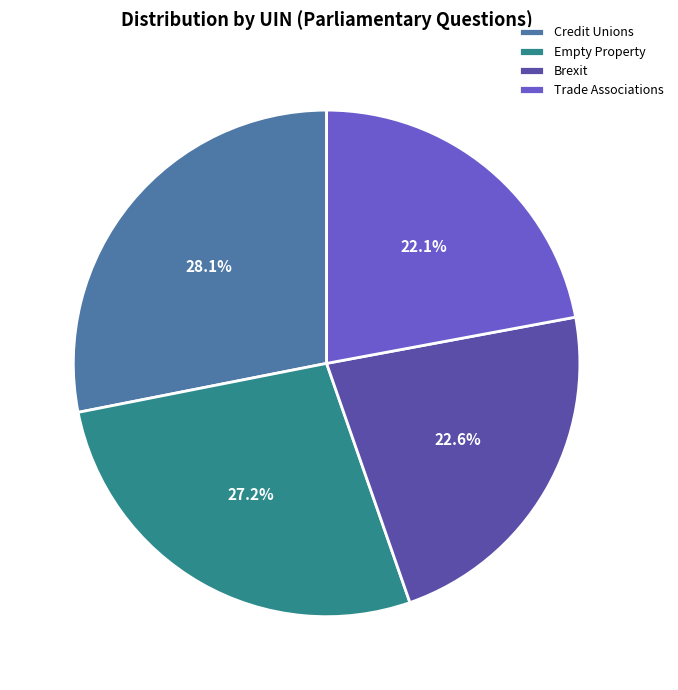

Rank the categories by value from highest to lowest.

Credit Unions, Empty Property, Brexit, Trade Associations